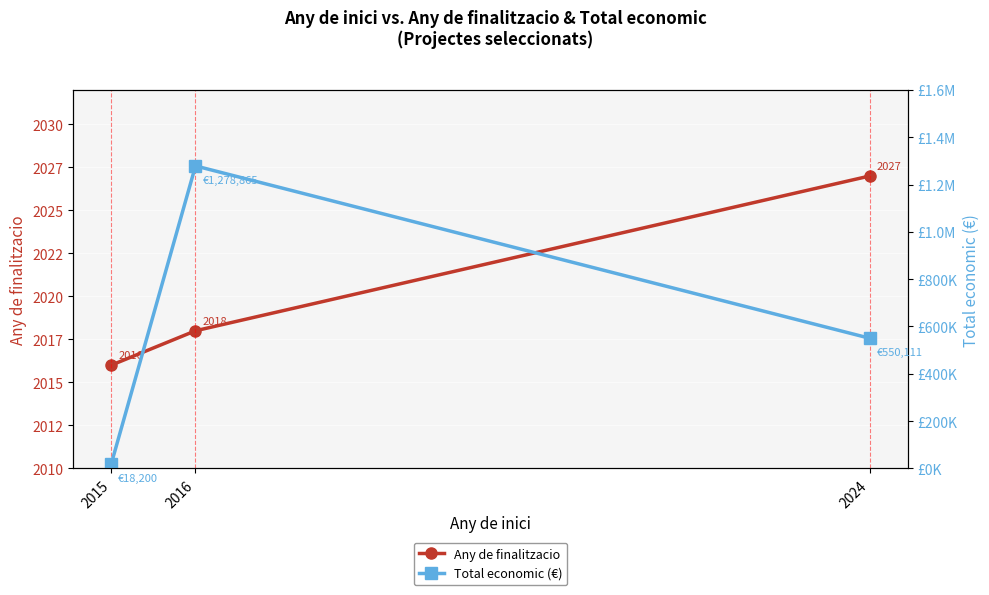

The value of Any de finalitzacio at 2015 is 2016. True or false?

True